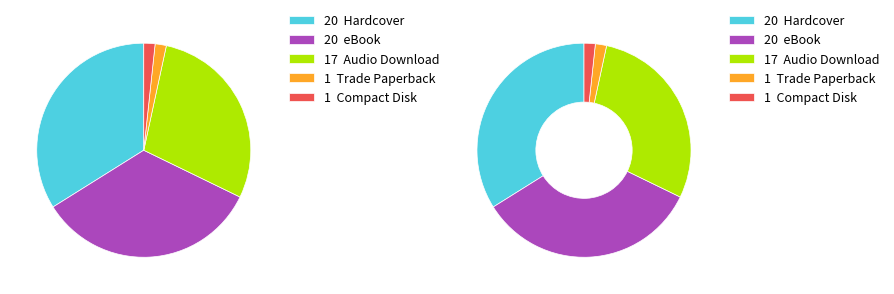

The Hardcover slice represents 34% of the pie. True or false?

True